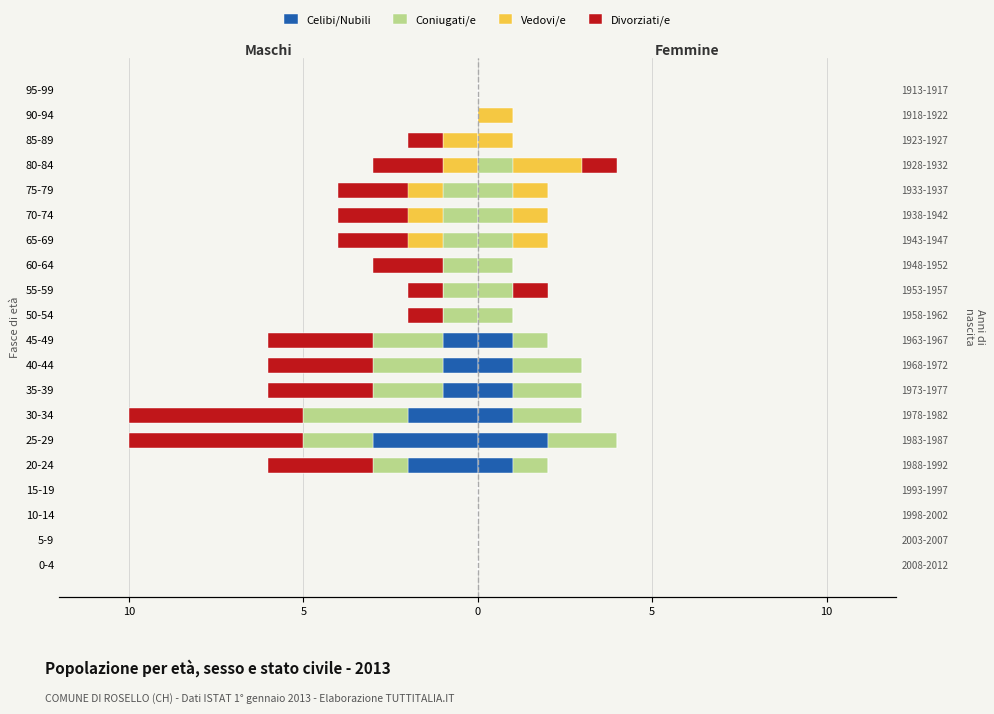

The Coniugati/e series shows 0 at 65-69. True or false?

False